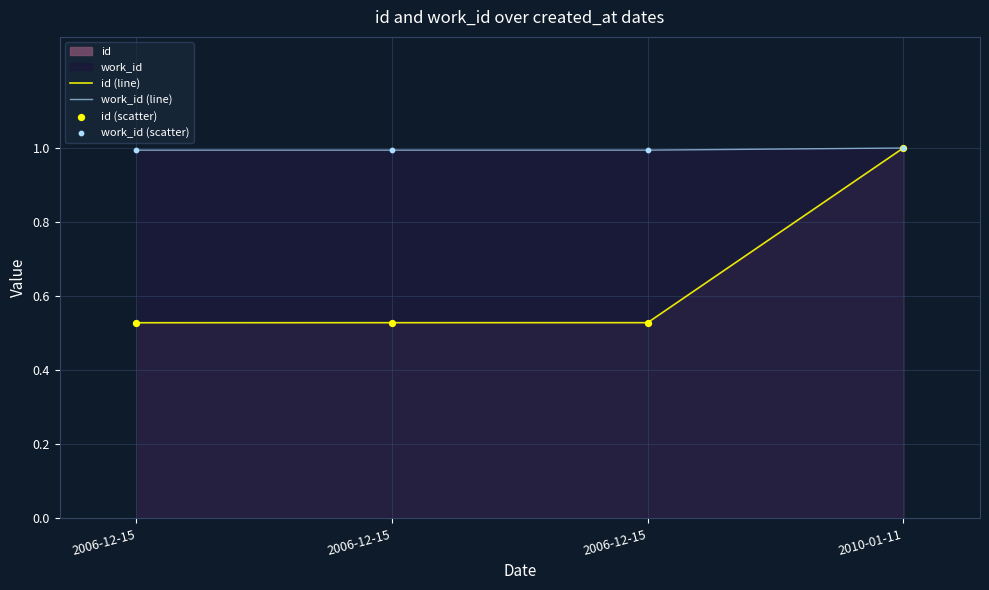

At which category is the sum across all series the highest?

2010-01-11